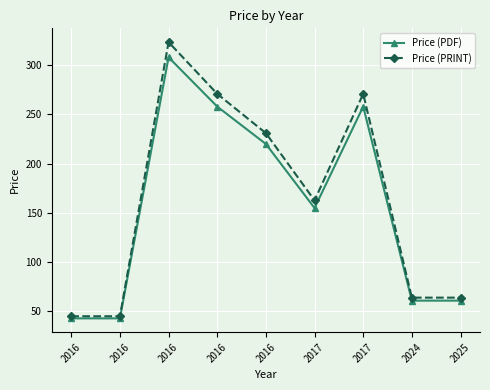

How many lines are shown in the chart?

2